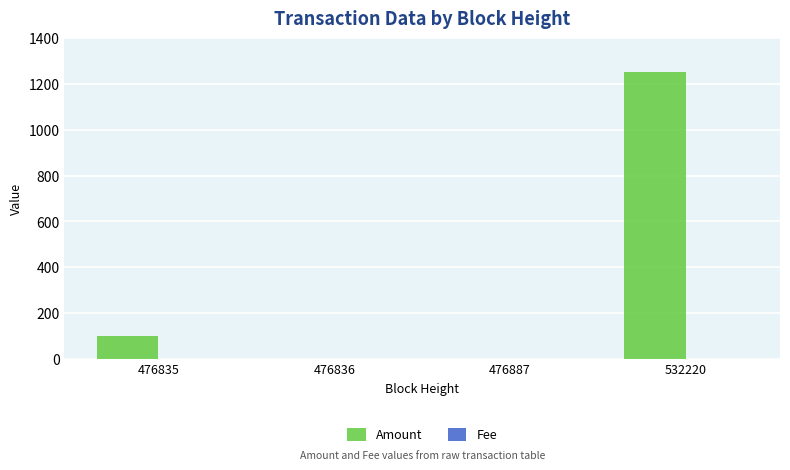

At which label is Amount closest to 625?

476835